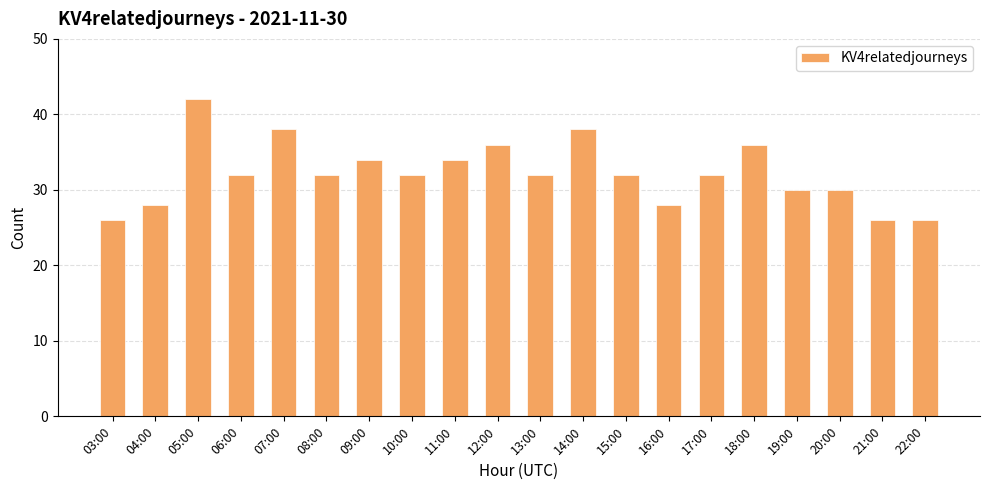

What value does the data have at 17:00?

32